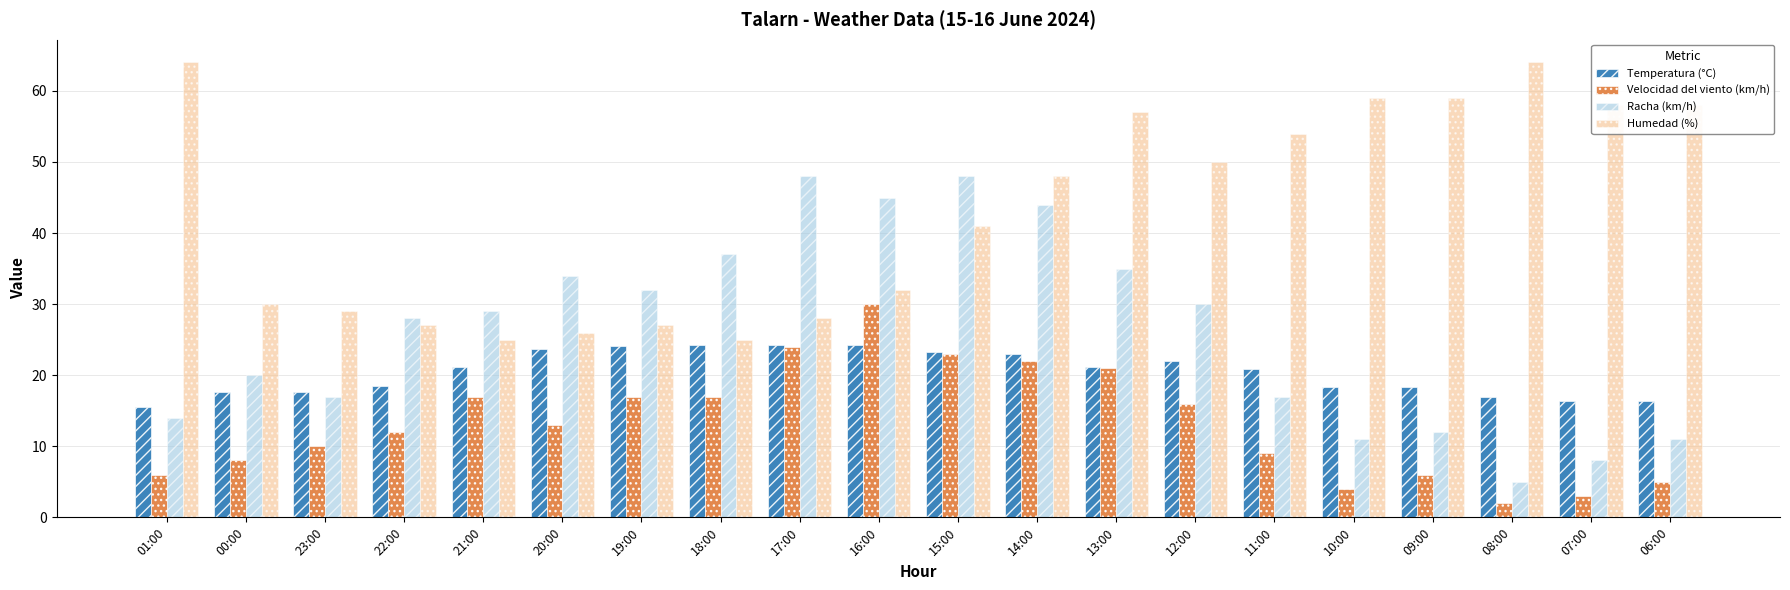

True or false: Racha (km/h) has a value of 37.0 at 18:00.

True